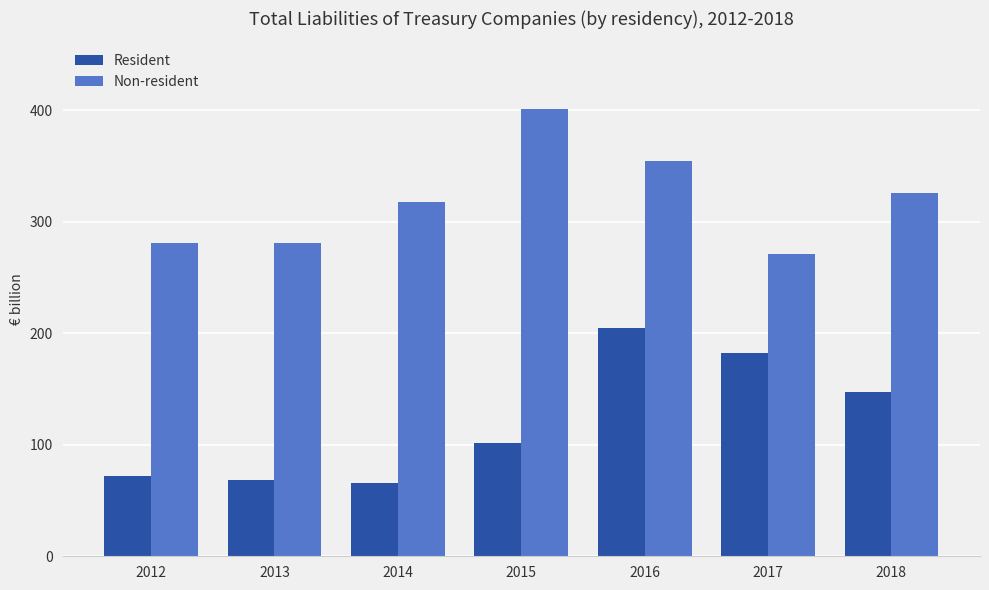

Is the value of Non-resident at 2013 greater than the value of Resident at 2017?

Yes